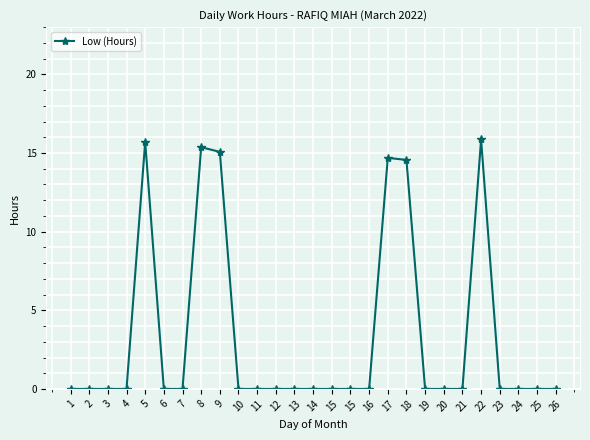

True or false: there are more than 2 points higher than both neighbors.

True